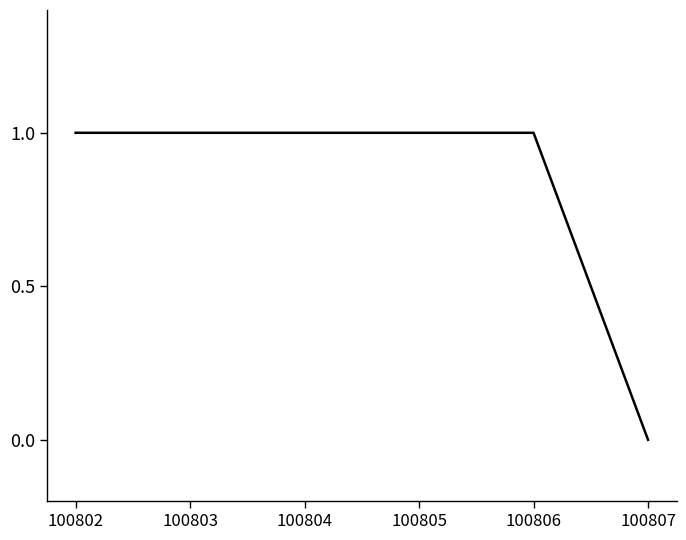

Is it true that the value at 100804 is 1?

True